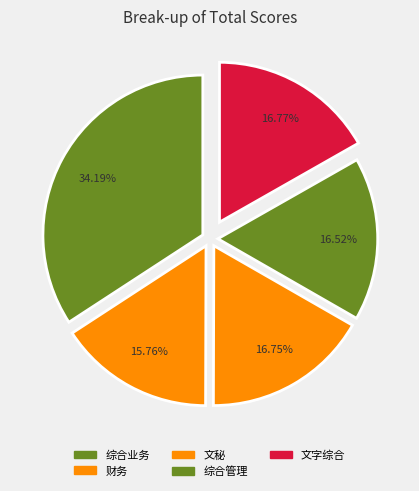

How many segments does this pie chart have?

5